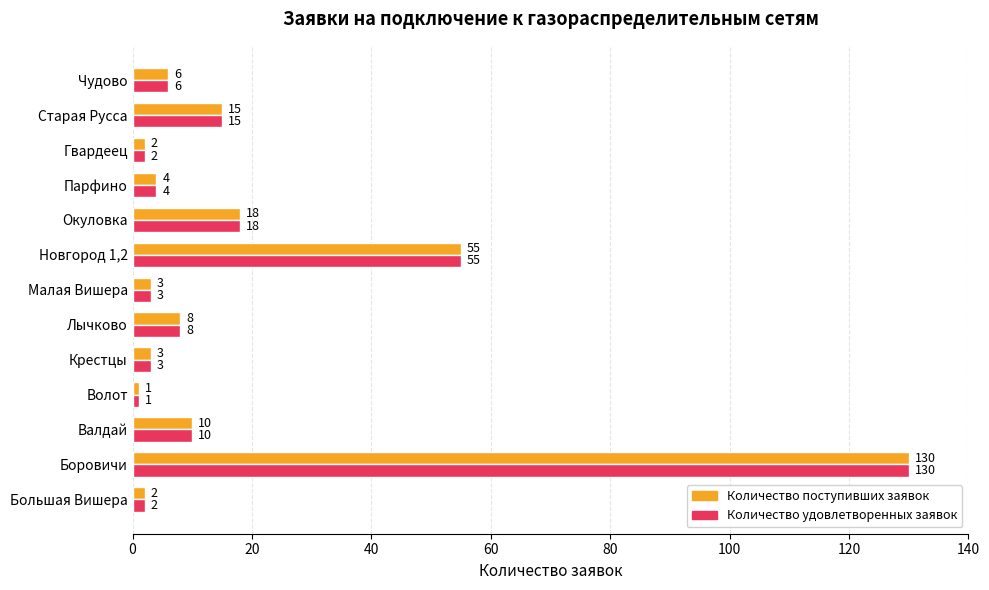

What is the difference between the maximum and minimum values in the Количество удовлетворенных заявок series?

129